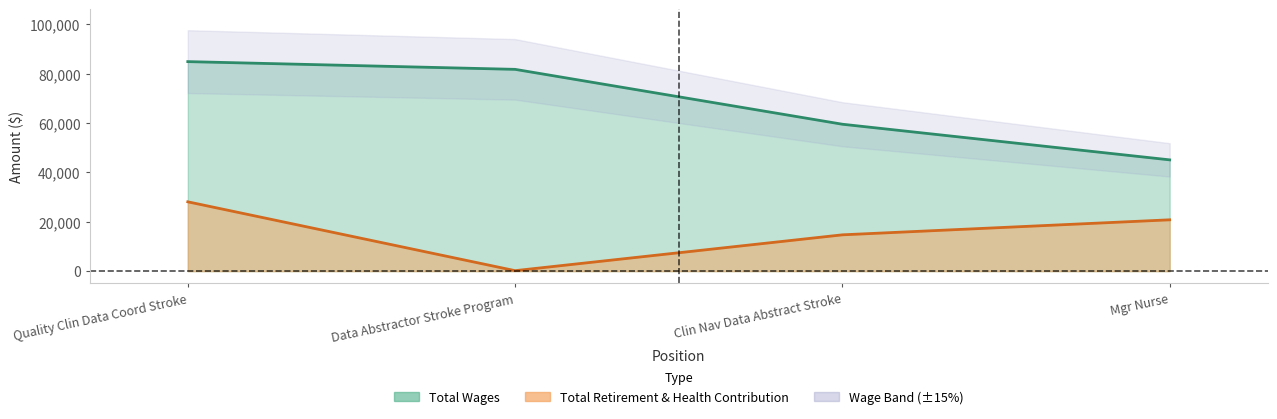

Between Clin Nav Data Abstract Stroke and Mgr Nurse, which is larger?

Clin Nav Data Abstract Stroke